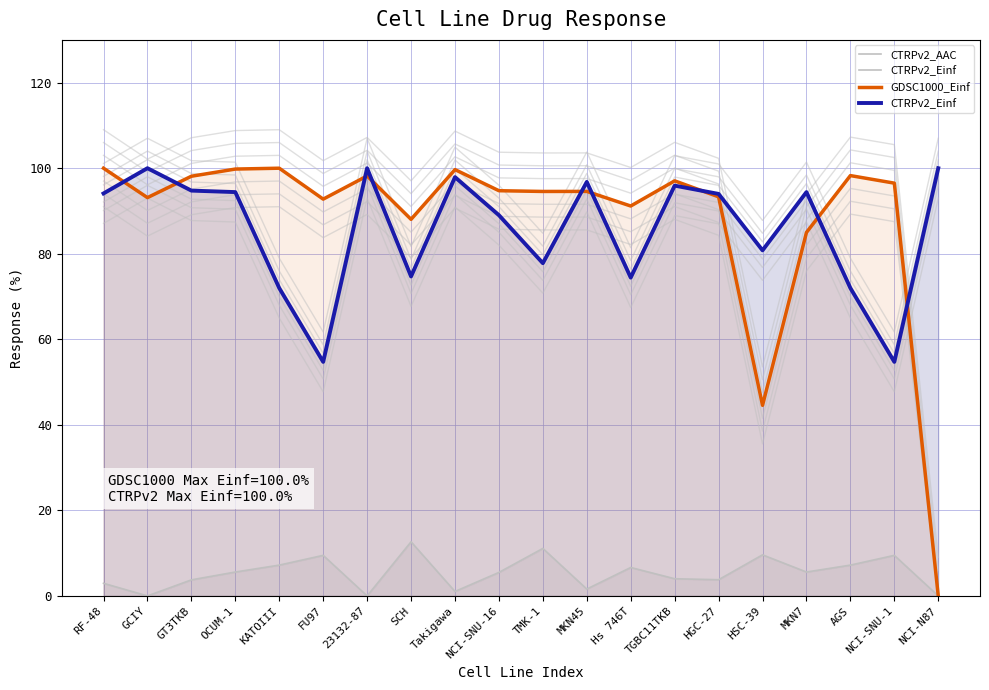

What is the value of the CTRPv2_Einf point at the 14th from the left?

95.9